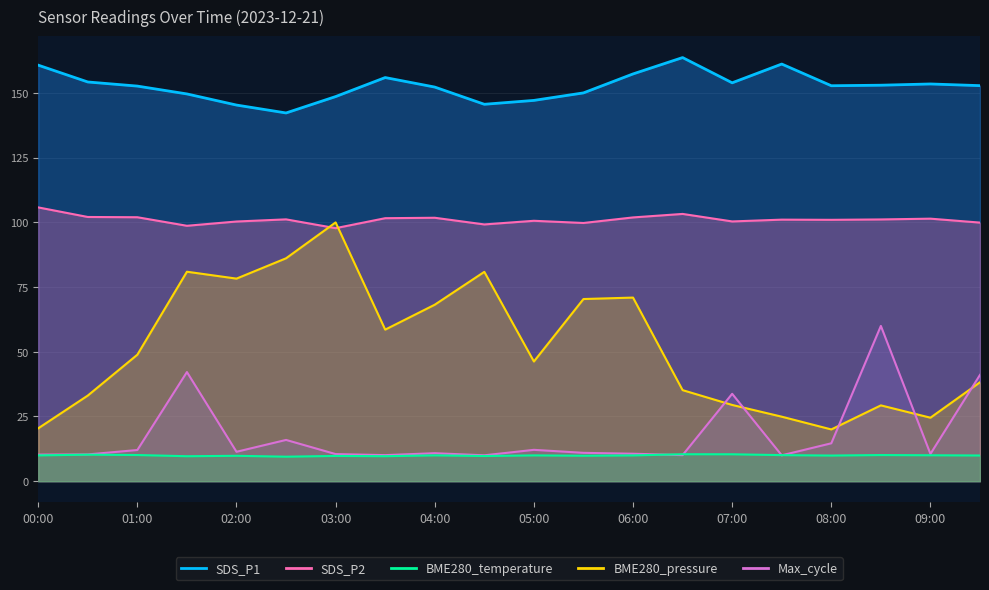

Is the value of SDS_P1 at 04:30 greater than the value of Max_cycle at 02:00?

Yes